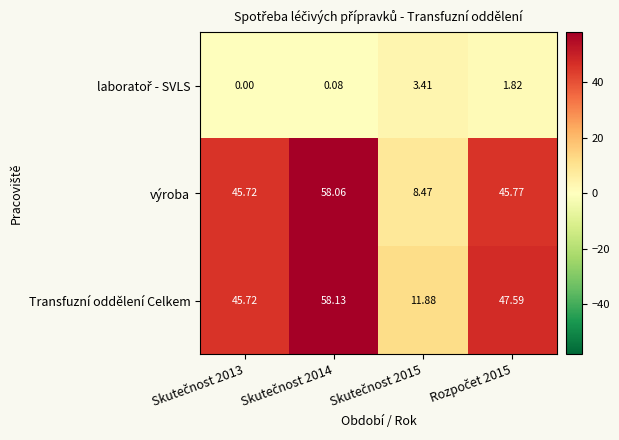

Which series has the largest total across all categories?

Transfuzní oddělení Celkem